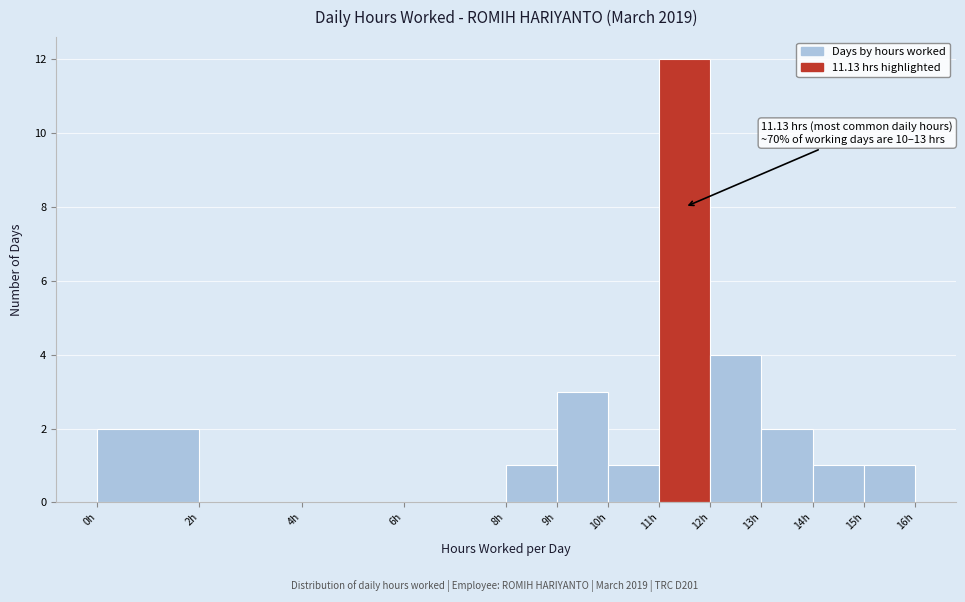

Over which range of the x-axis is the bar tallest?

11 to 12